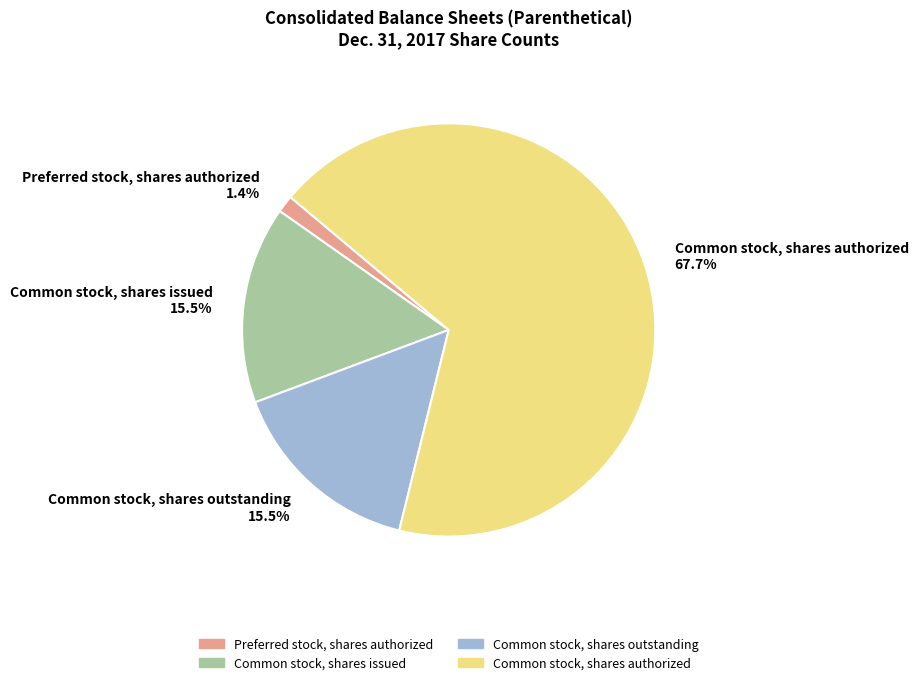

What is the smallest slice in the pie chart?

Preferred stock, shares authorized